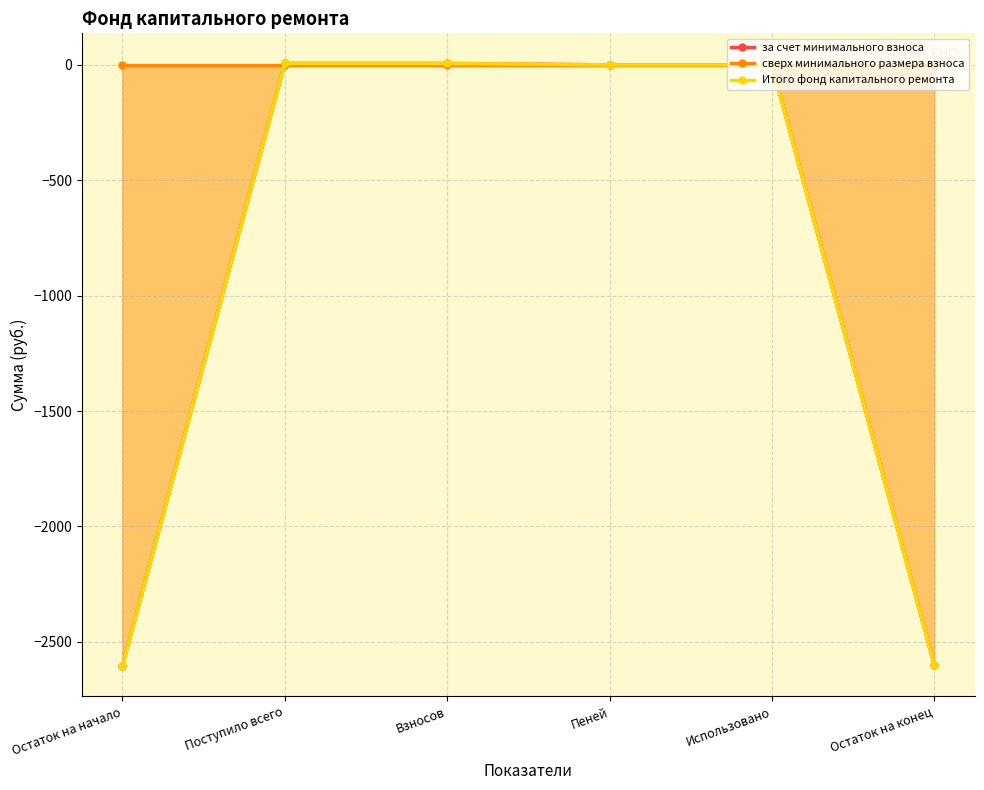

Between Взносов and Поступило всего, which is larger?

Взносов